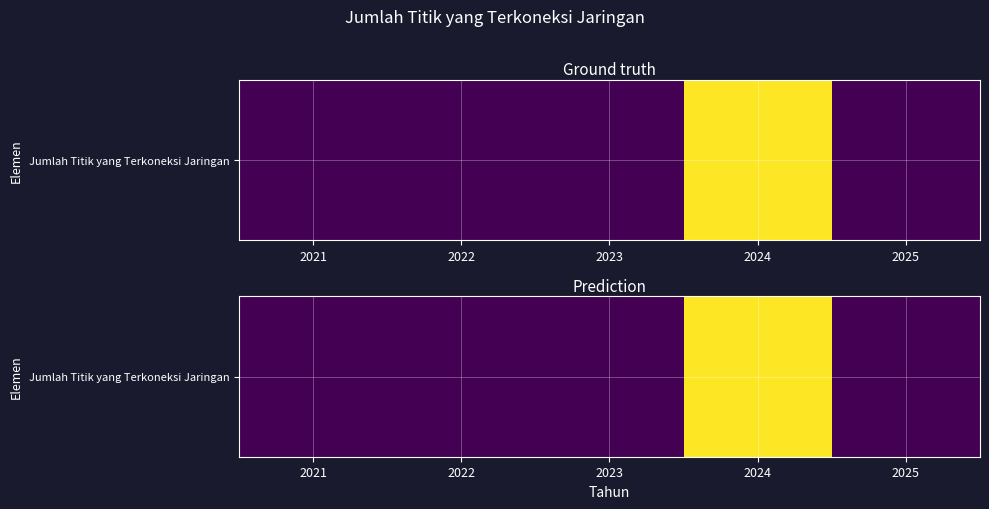

Reading left to right, transcribe all the data shown in this chart.

0	0	0	62	0